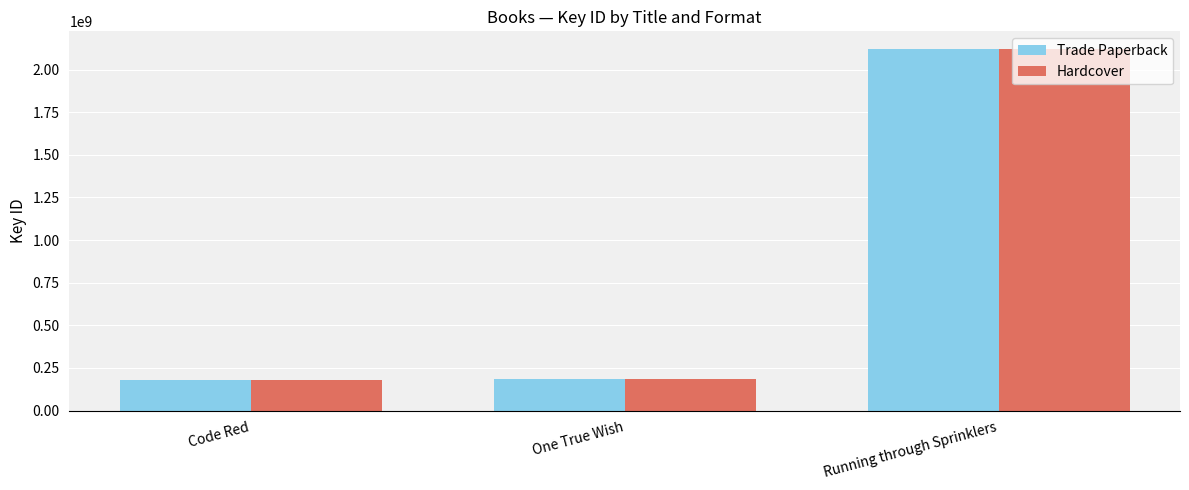

What position from the right is Code Red?

3